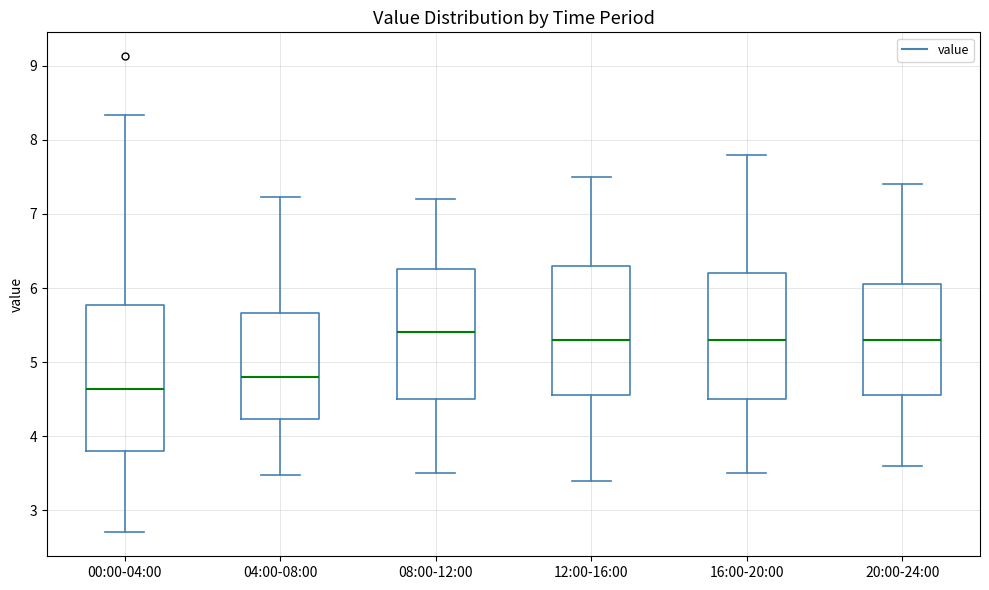

Reading left to right, transcribe this box plot: for each box, give where its median line is, the range the box spans, and where its two whiskers end, as read against the y-axis. The values are not printed on the chart, so give them approximately, as read against the axis.

00:00-04:00: median 4.6, box 3.8 to 5.8, whiskers 2.7 to 8.3
04:00-08:00: median 4.8, box 4.2 to 5.7, whiskers 3.5 to 7.2
08:00-12:00: median 5.4, box 4.5 to 6.3, whiskers 3.5 to 7.2
12:00-16:00: median 5.3, box 4.6 to 6.3, whiskers 3.4 to 7.5
16:00-20:00: median 5.3, box 4.5 to 6.2, whiskers 3.5 to 7.8
20:00-24:00: median 5.3, box 4.6 to 6.1, whiskers 3.6 to 7.4